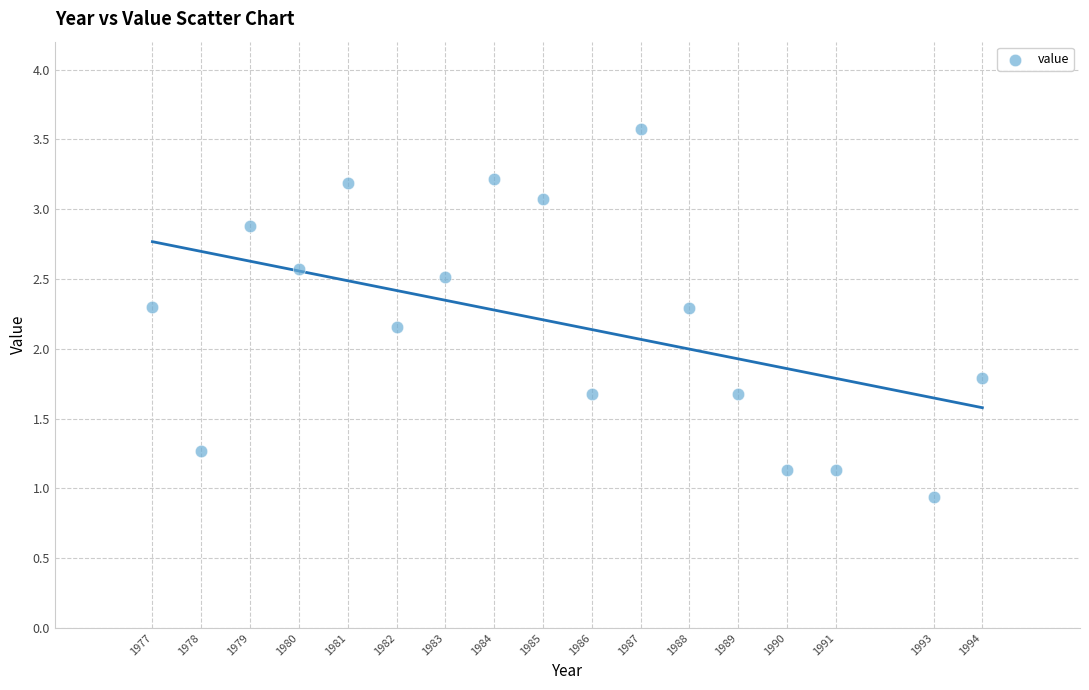

What is the range of Y values (max minus min)?

2.6